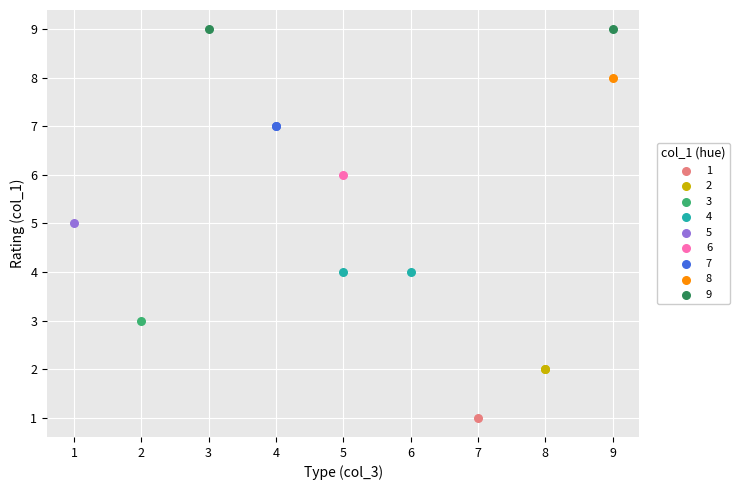

Which series contains the lowest Y value?

1